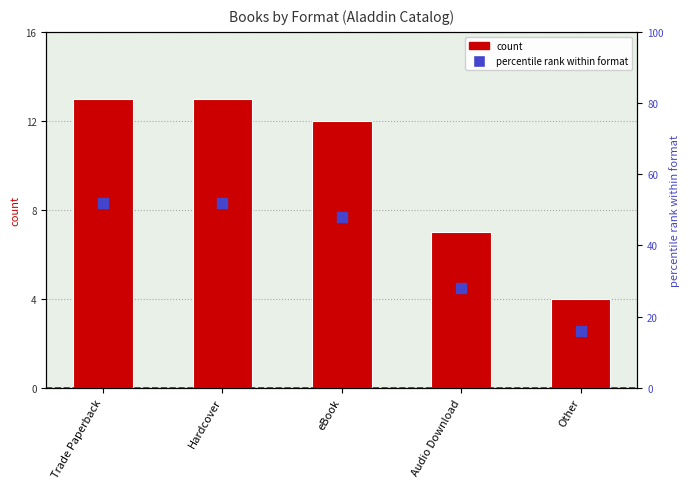

Which series has the largest Y range (max minus min)?

percentile rank within format